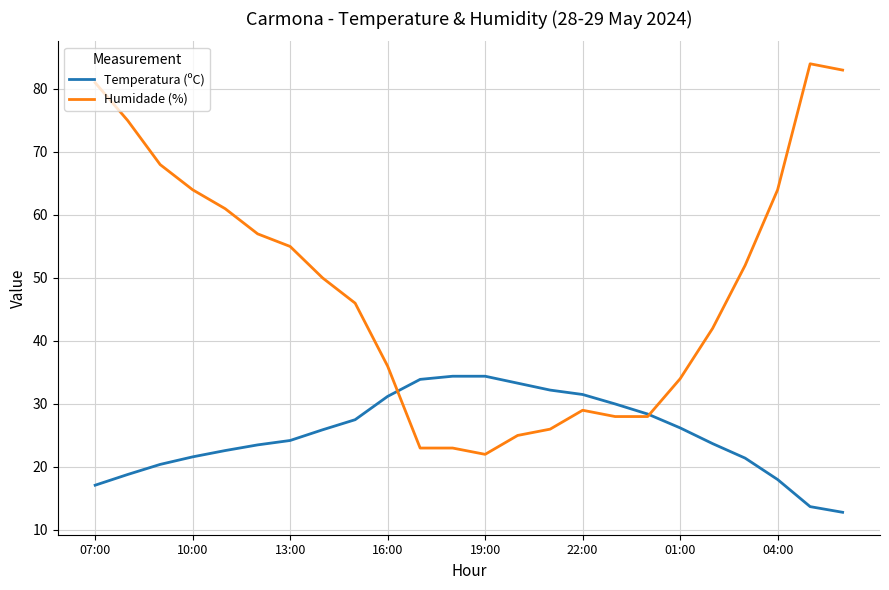

What is the maximum value shown in the chart?

84.0